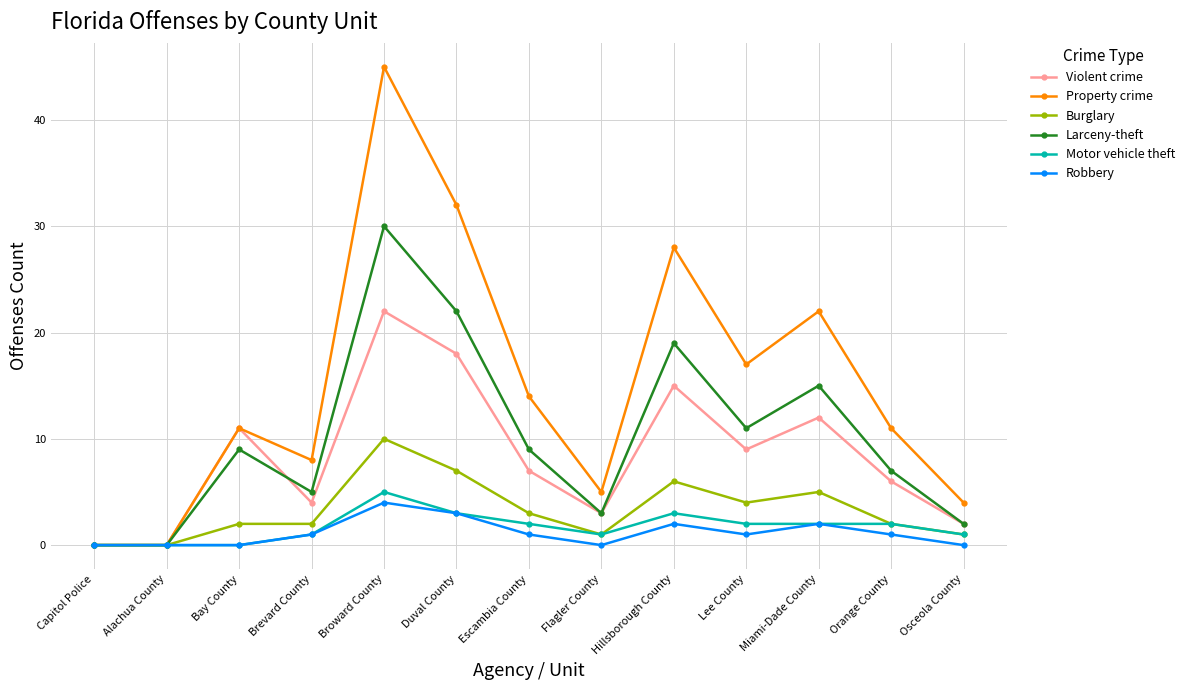

Read the Violent crime value at Miami-Dade County.

12